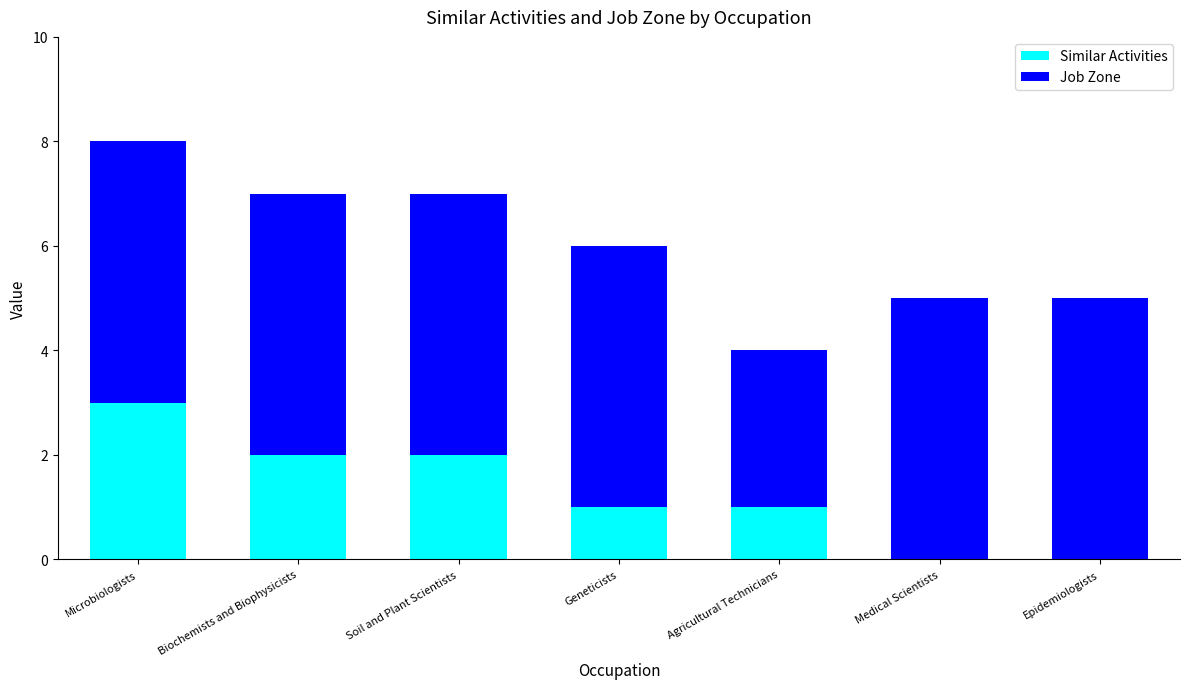

What is the sum of the Similar Activities values at Soil and Plant Scientists and Microbiologists?

5